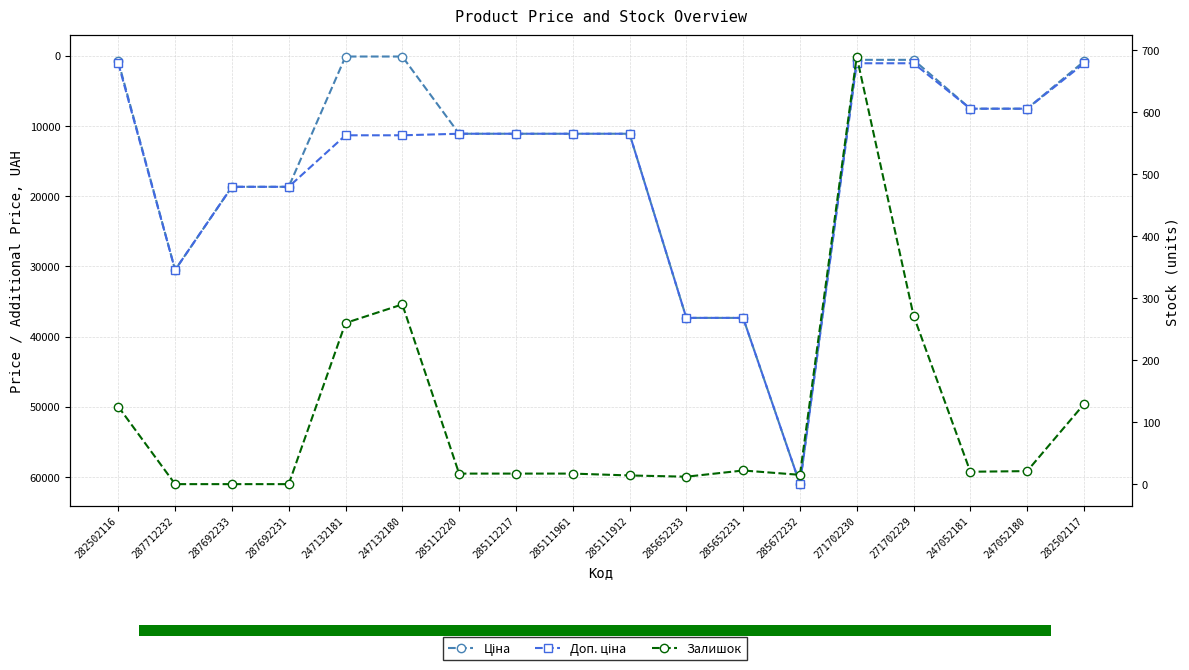

What are all the series names shown in the legend?

Ціна, Доп. ціна, Залишок